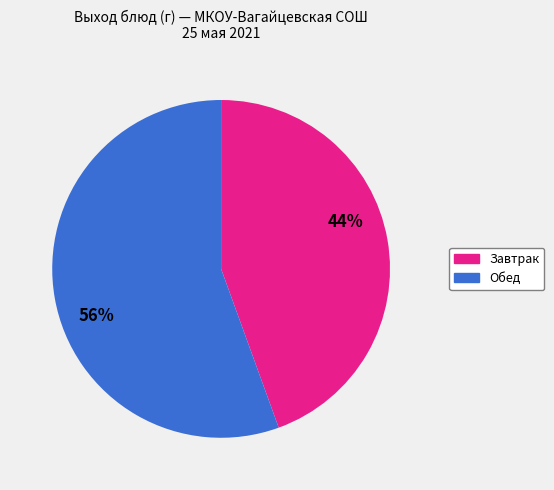

To the nearest percent, what is the average slice percentage?

50%